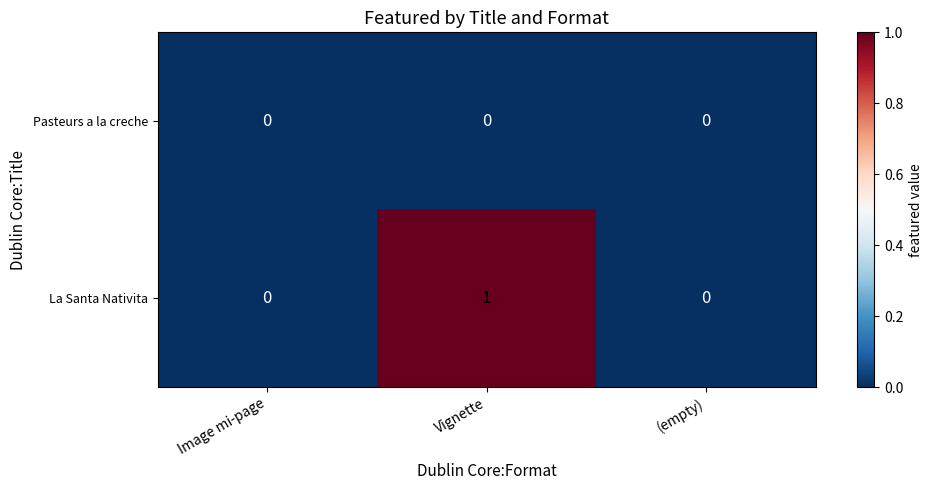

Between Image mi-page and Vignette, which series saw the biggest shift?

La Santa Nativita